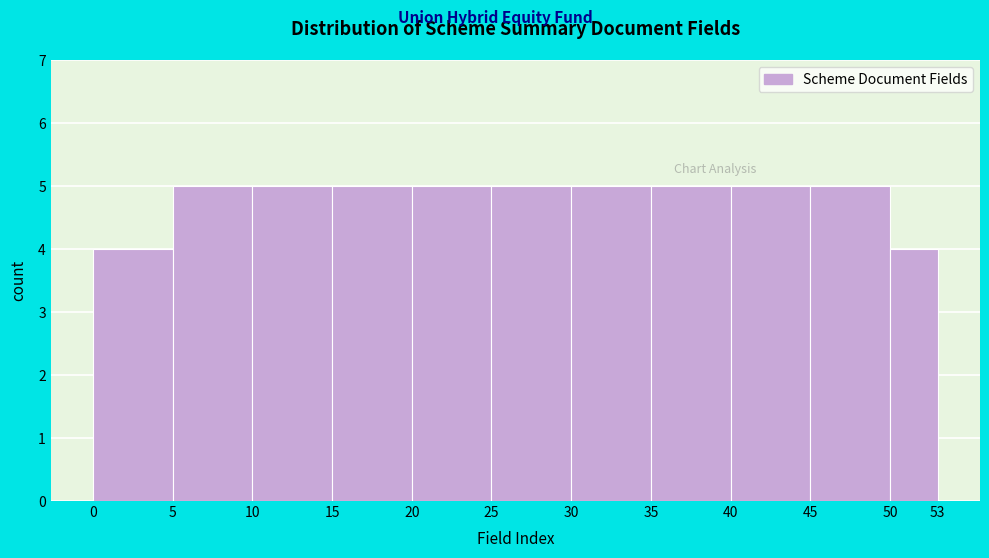

Reading left to right, list every bar in this chart as the range it spans on the x-axis followed by its height. The values are not printed on the chart, so give them approximately, as read against the axis.

0 to 5: 4
5 to 10: 5
10 to 15: 5
15 to 20: 5
20 to 25: 5
25 to 30: 5
30 to 35: 5
35 to 40: 5
40 to 45: 5
45 to 50: 5
50 to 53: 4